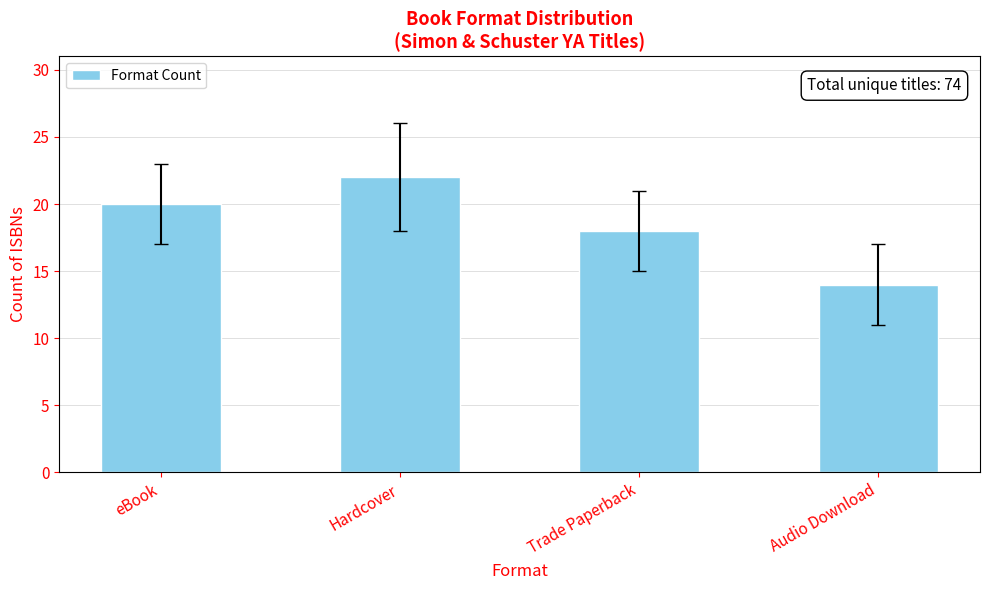

What position from the right is eBook?

4